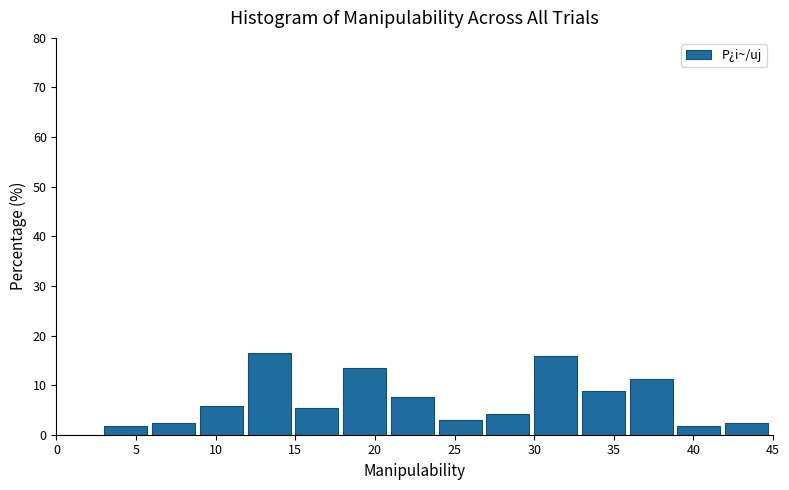

Reading left to right, list every bar in this chart as the range it spans on the x-axis followed by its height. The values are not printed on the chart, so give them approximately, as read against the axis.

0 to 3: 0
3 to 6: 2
6 to 9: 2
9 to 12: 6
12 to 15: 16
15 to 18: 5
18 to 21: 14
21 to 24: 8
24 to 27: 3
27 to 30: 4
30 to 33: 16
33 to 36: 9
36 to 39: 11
39 to 42: 2
42 to 45: 2